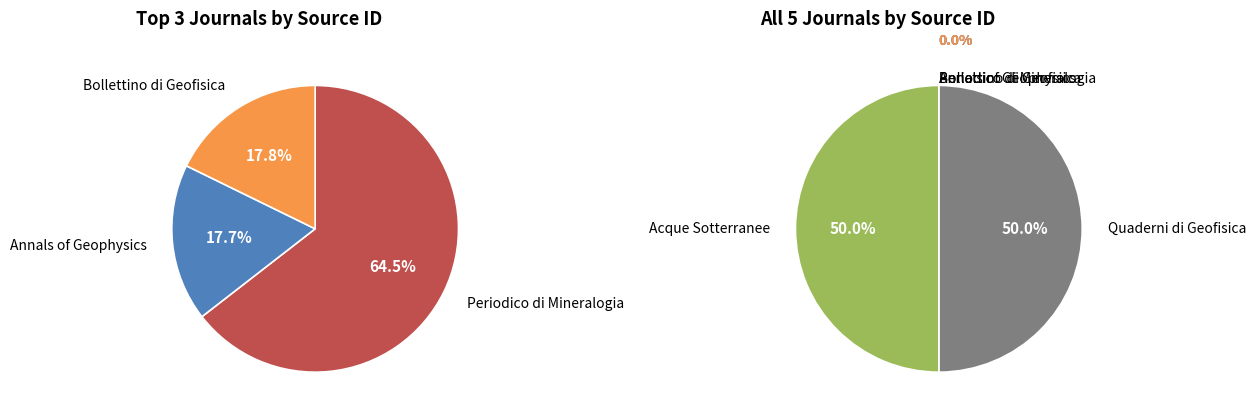

To the nearest percent, what is the combined percentage of Quaderni di Geofisica and Bollettino di Geofisica?

50%